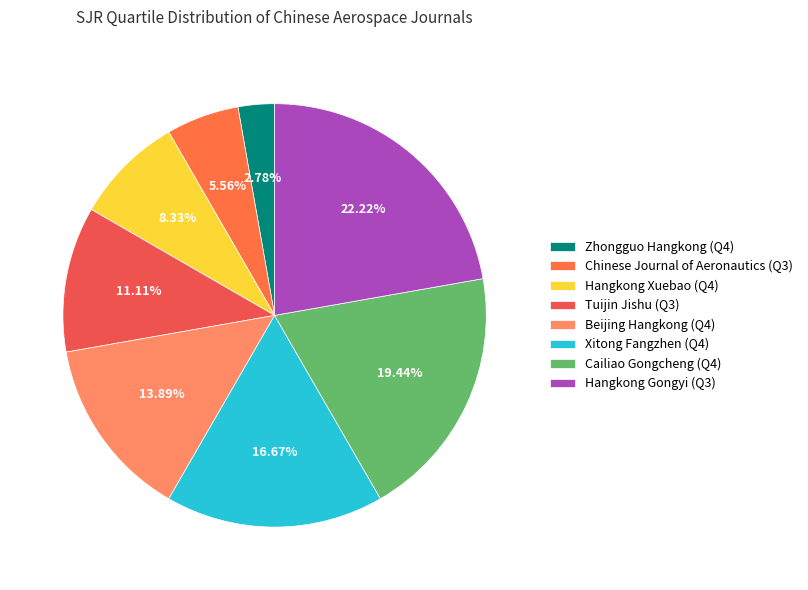

To the nearest percent, what is the difference between the Hangkong Xuebao (Q4) and Xitong Fangzhen (Q4) slice percentages?

8%